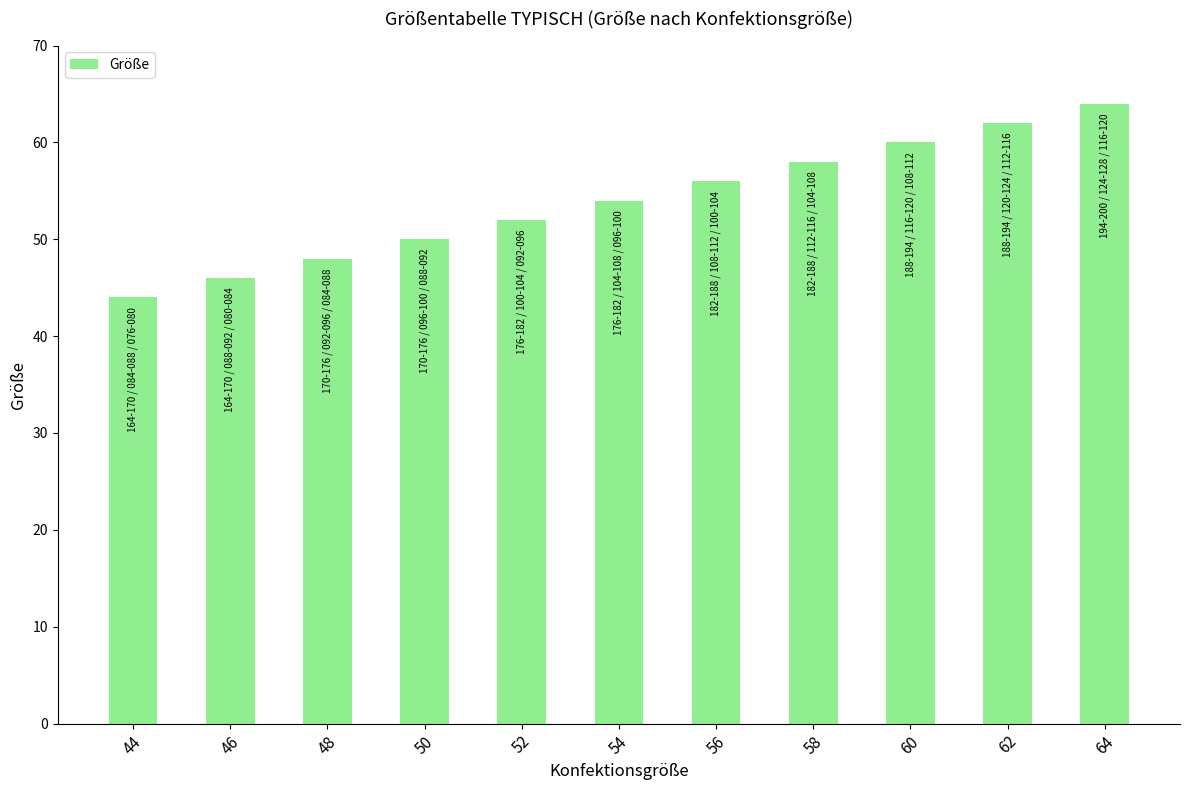

How many data points are less than 54?

5